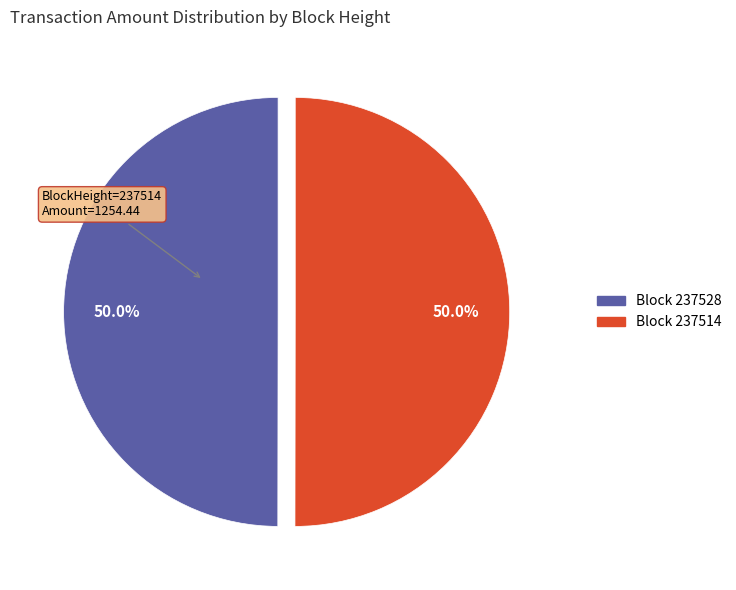

Which slice is the smallest?

237528